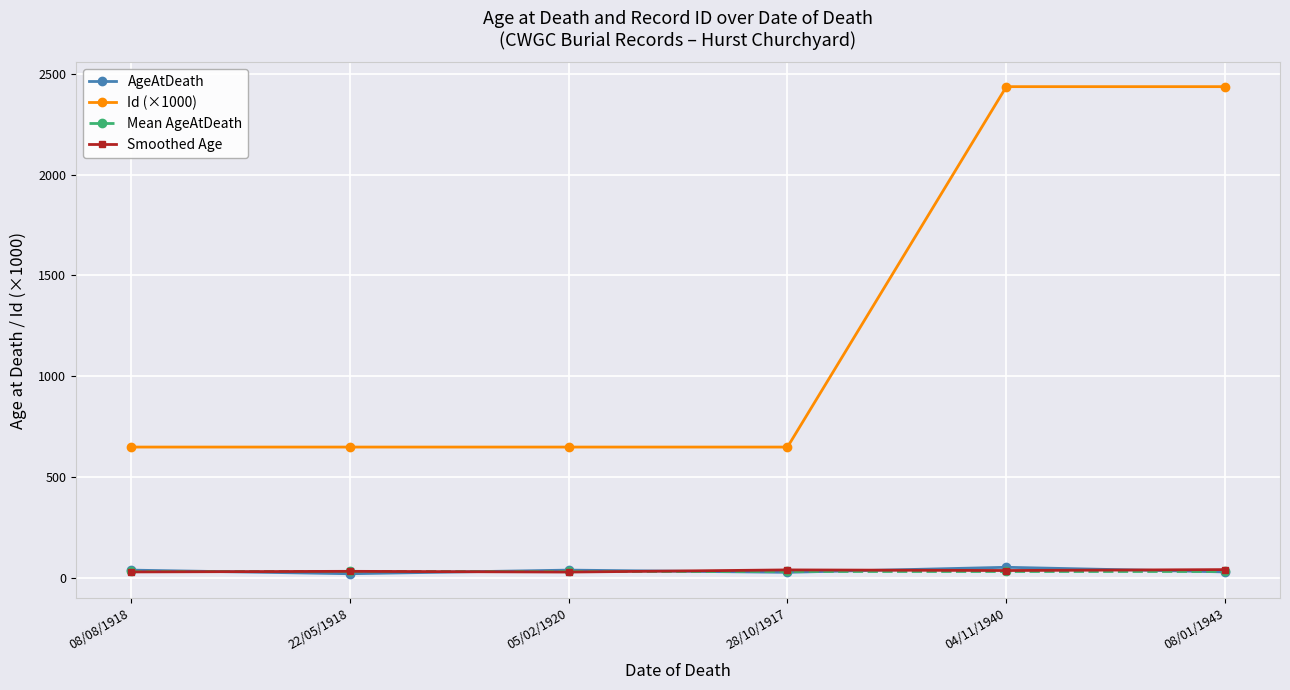

What is the approximate value of Mean AgeAtDeath at 05/02/1920?

35.0